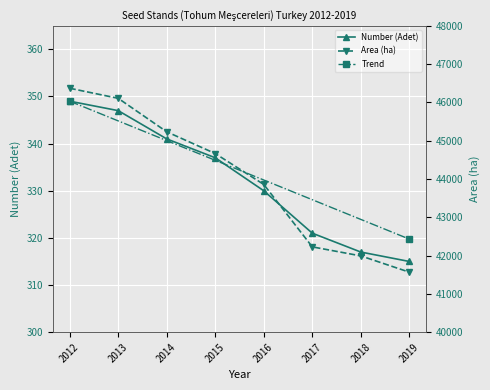

Is the value of Number (Adet) at 2012 greater than the value of Area (ha) at 2019?

No